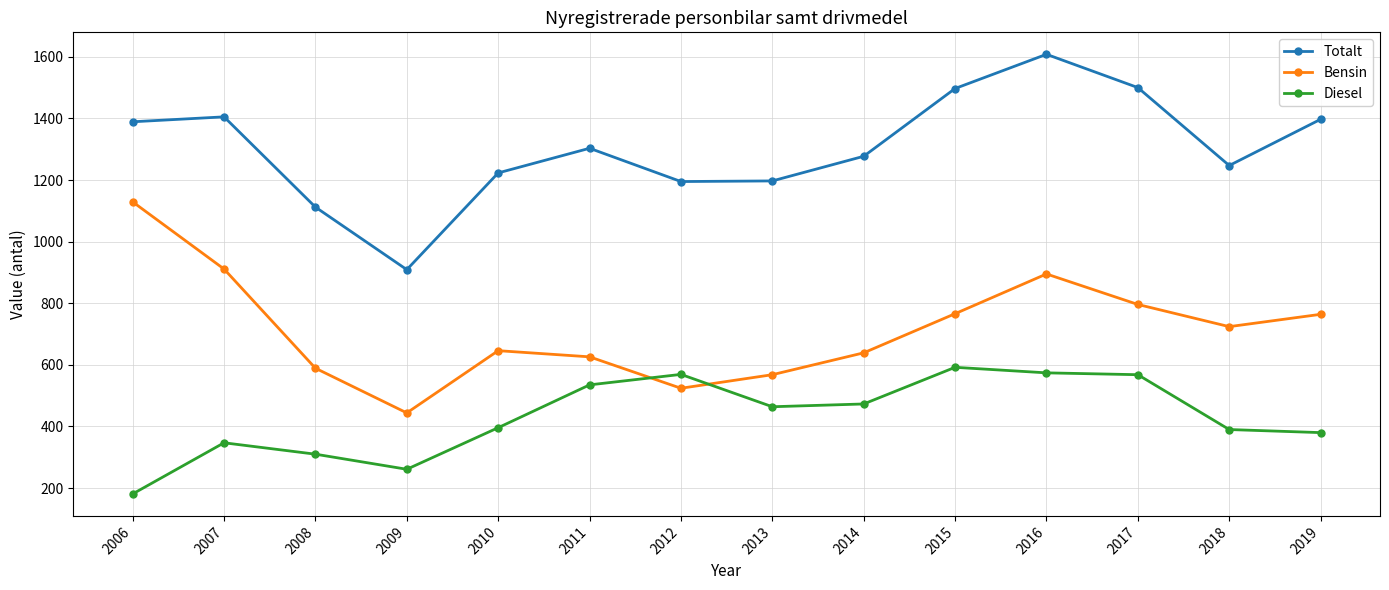

True or false: Diesel and Totalt intersect in this chart.

False